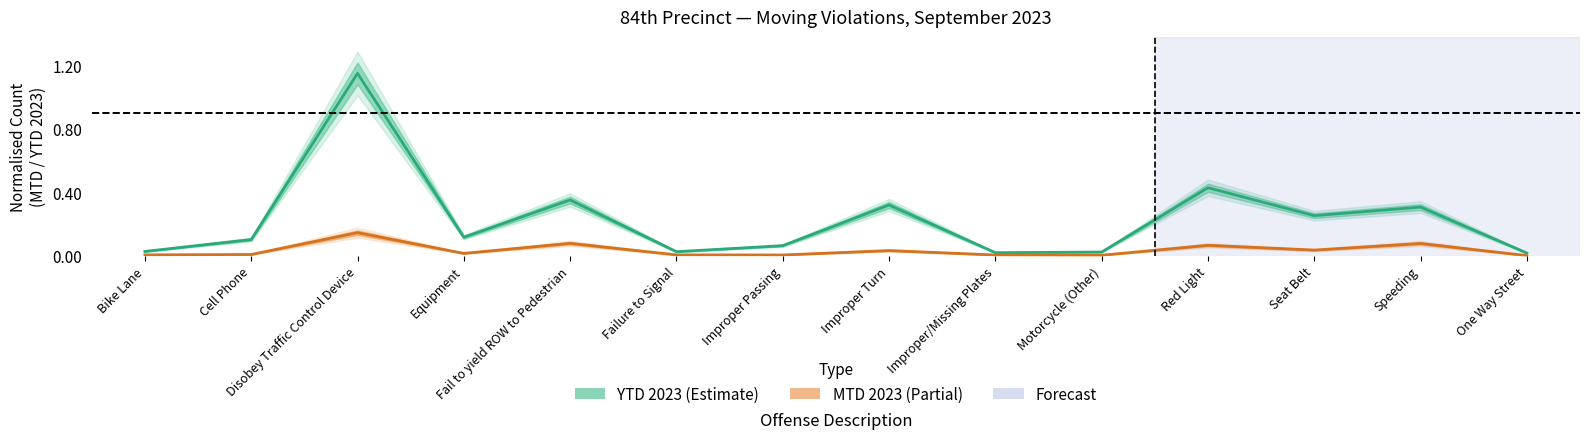

Rank the series by their average value, from highest to lowest.

YTD 2023 line, MTD 2023 line